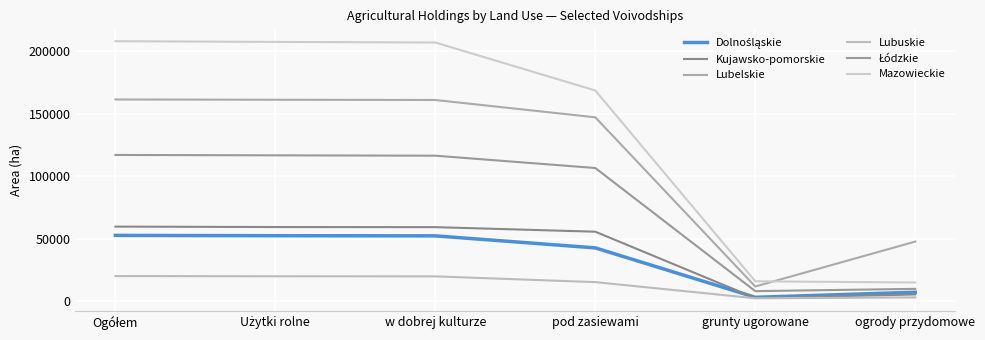

Does the chart display data point markers on the line(s)?

No